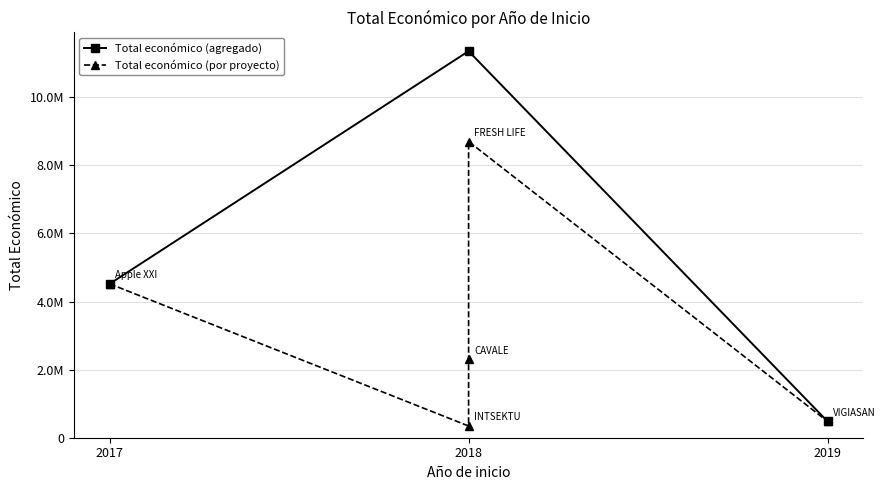

At which category does the chart reach its minimum across all series?

2018